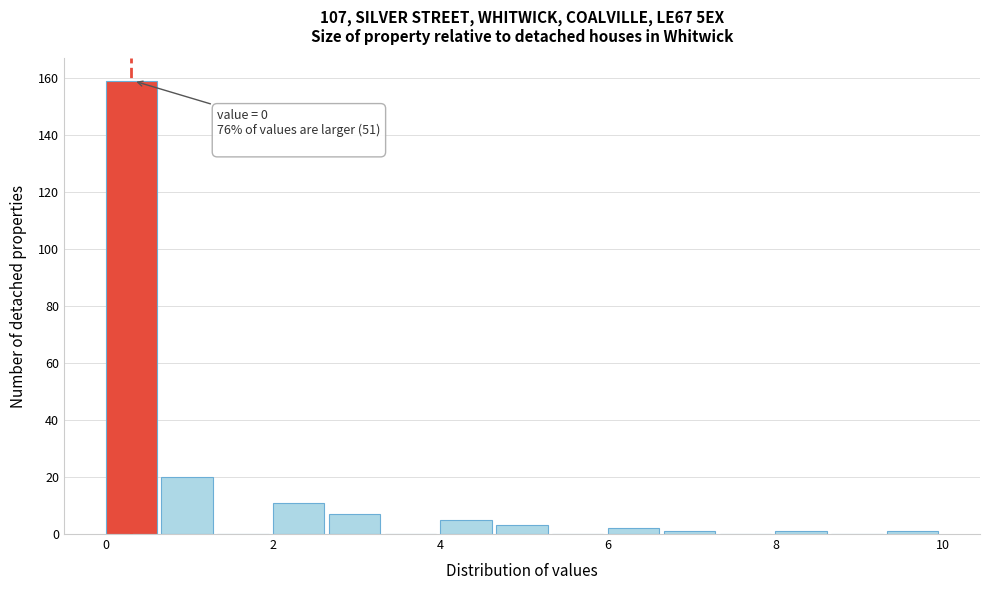

Around what value on the x-axis is the tallest bar? Give the approximate position of its centre, as read against the axis.

0.4